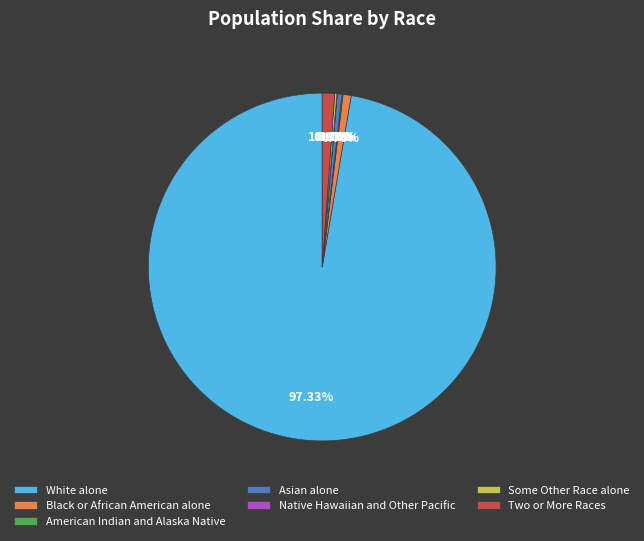

What percentage is NOT represented by Asian alone?

99.6%